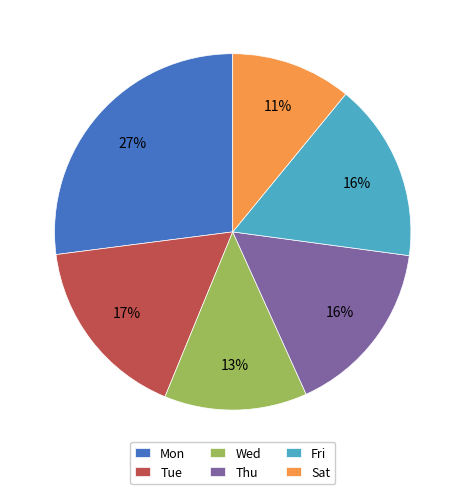

How many segments does this pie chart have?

6